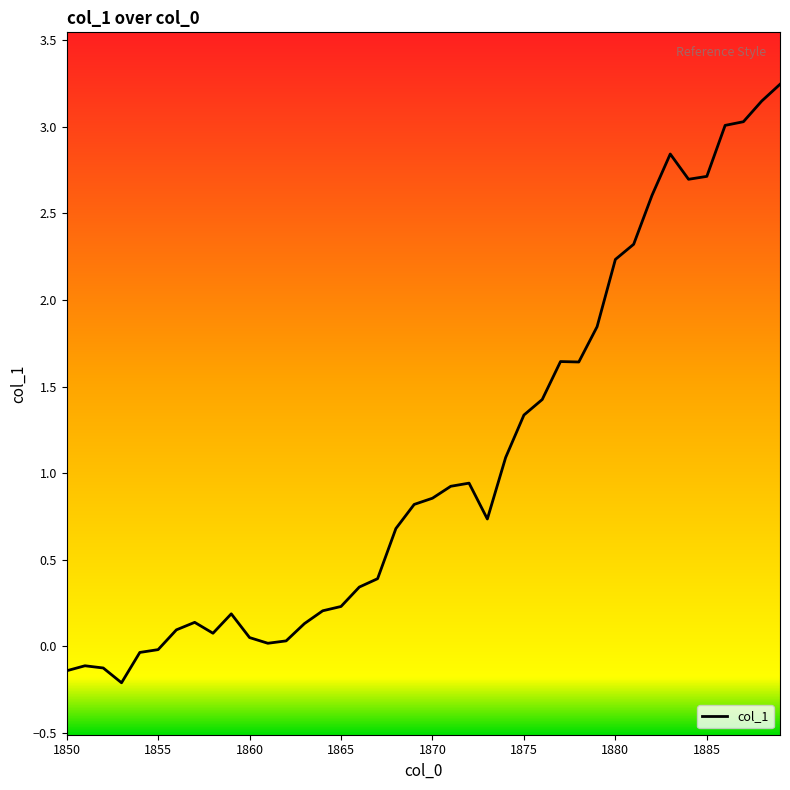

How many lines are shown in the chart?

1